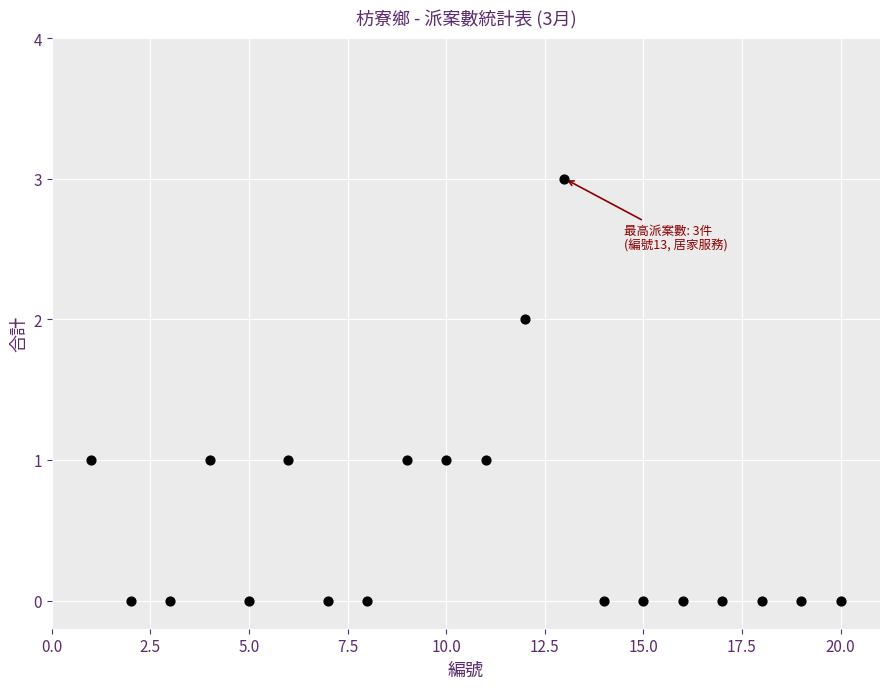

What is the range of X values (max minus min)?

19